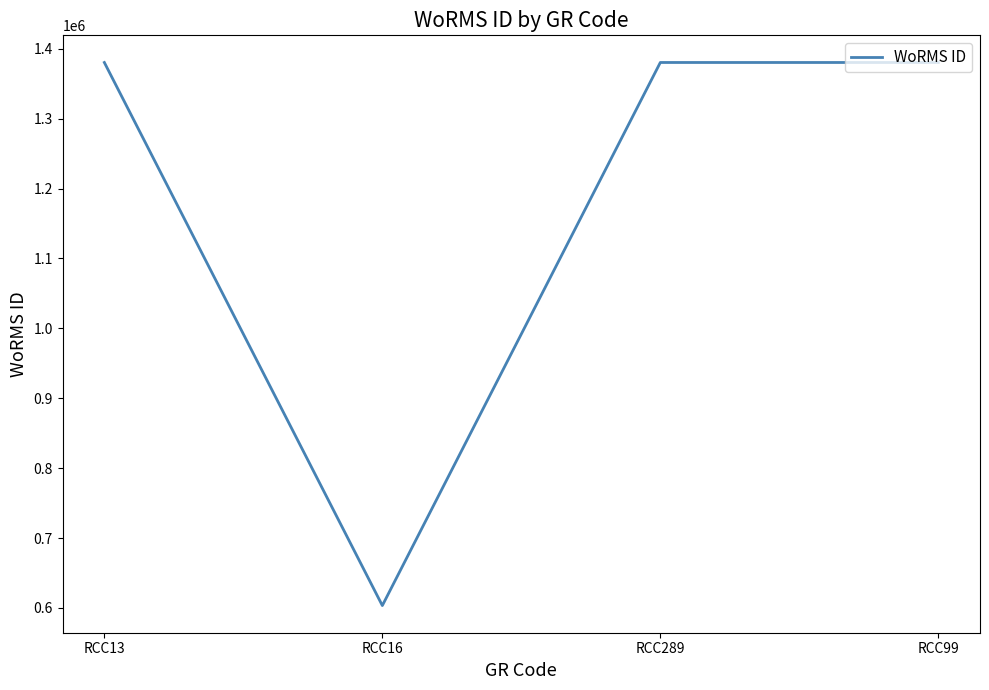

What is the change in value from RCC16 to RCC99?

+776973